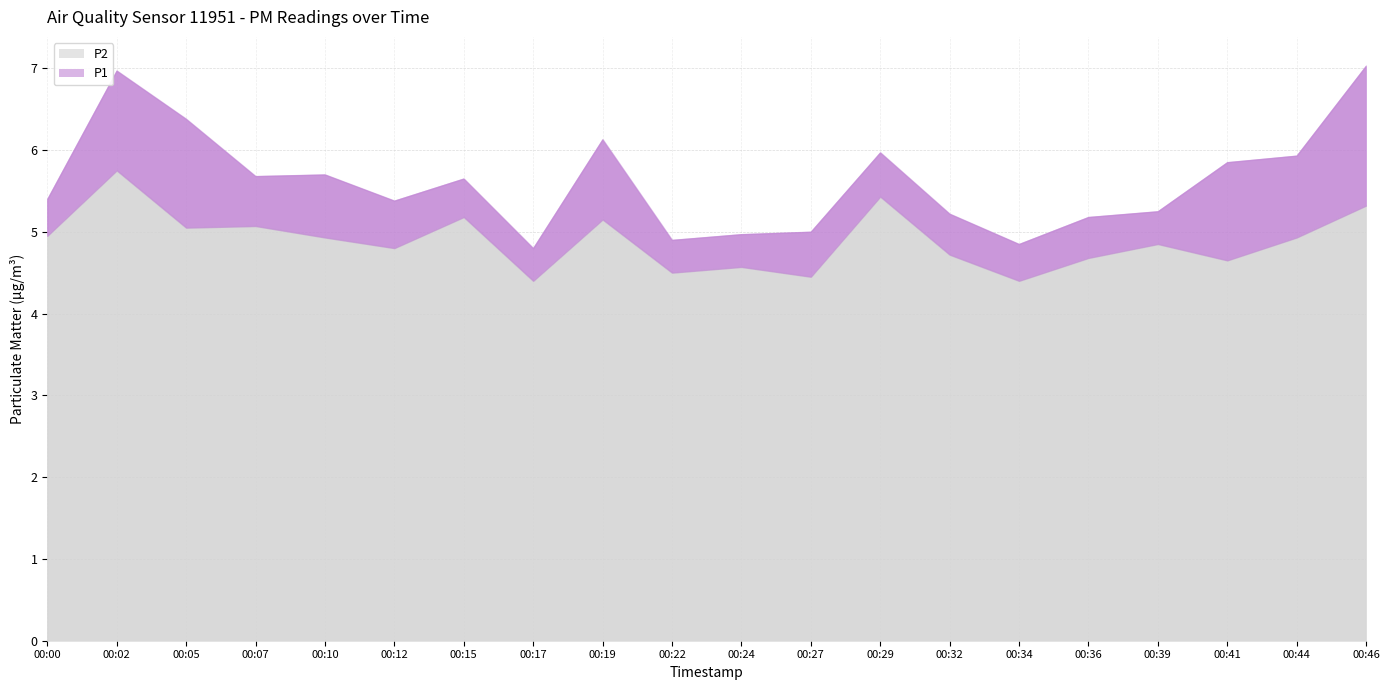

What are all the series names shown in the legend?

P1, P2